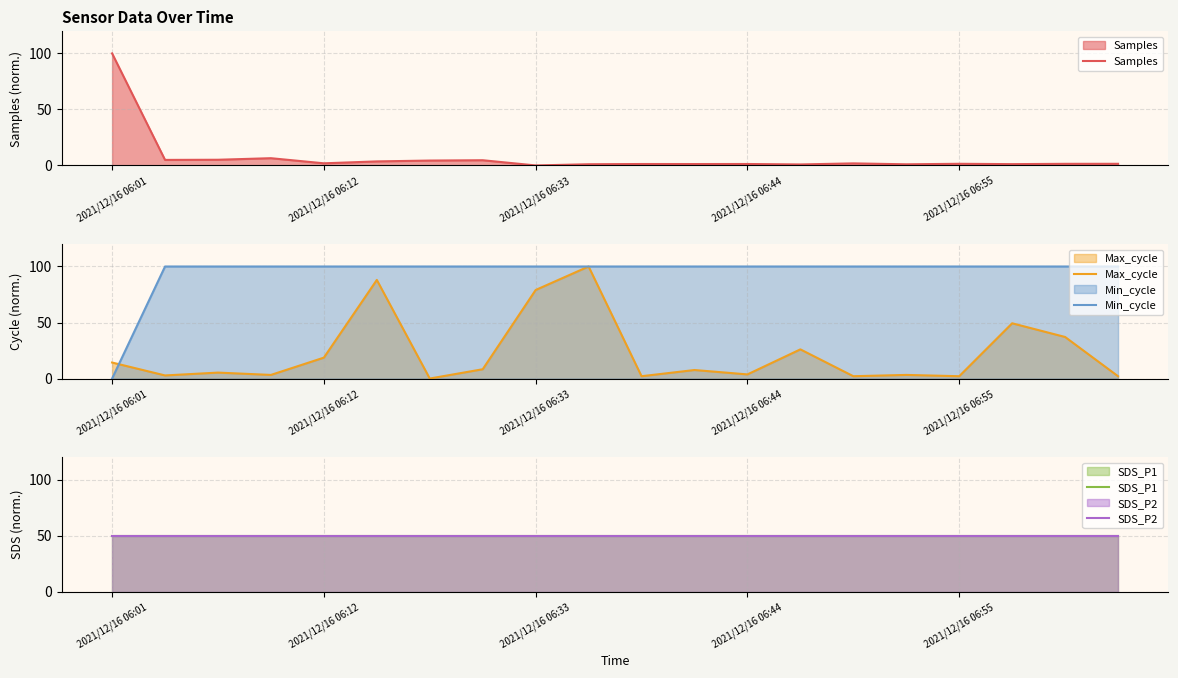

Which series changed the most between 5 and 7?

Max_cycle